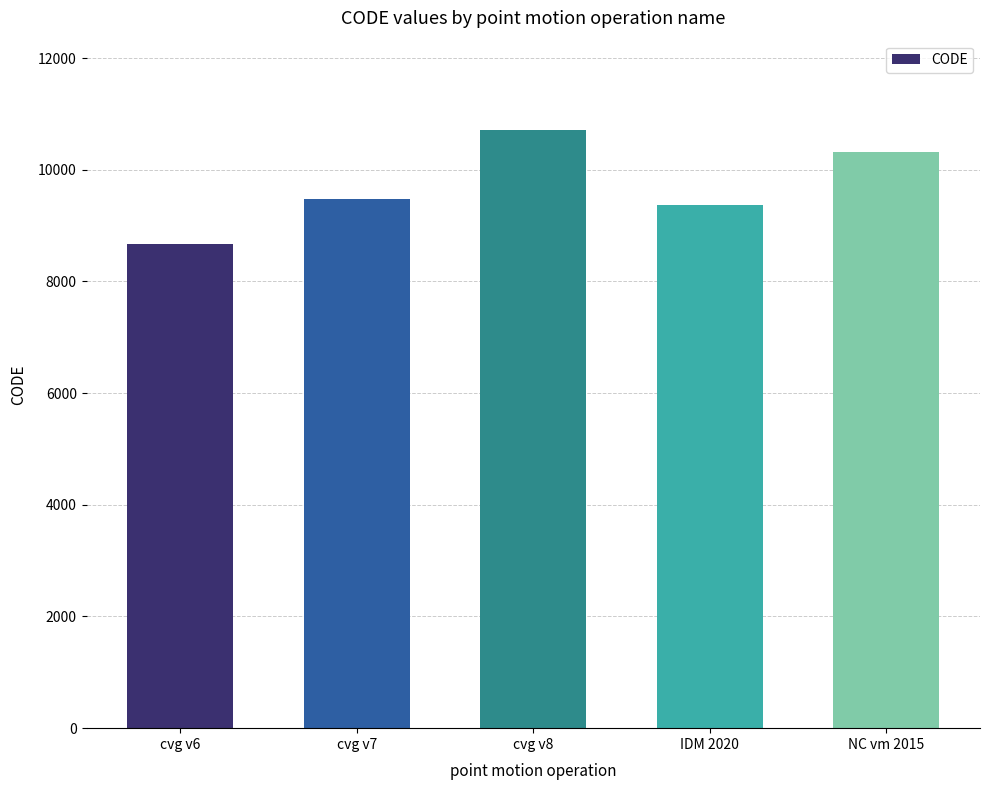

What is the change in value from cvg v7 to cvg v8?

+1224